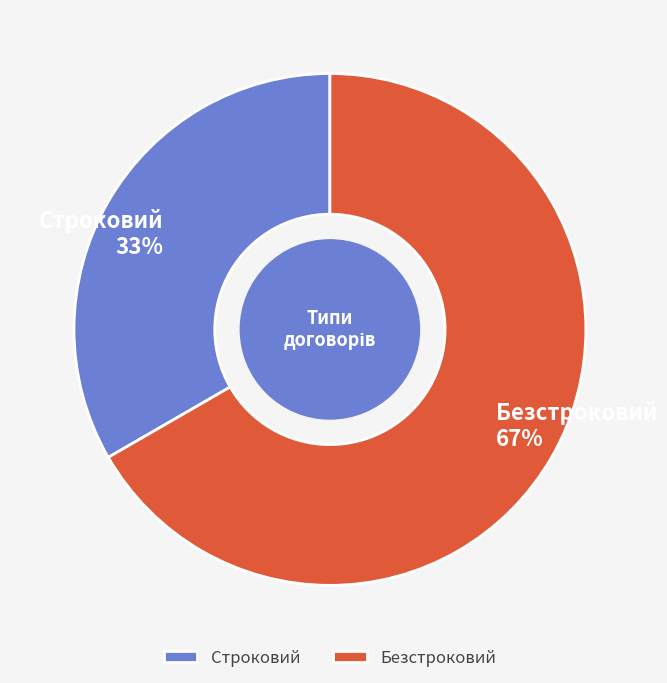

What is the majority slice?

Безстроковий